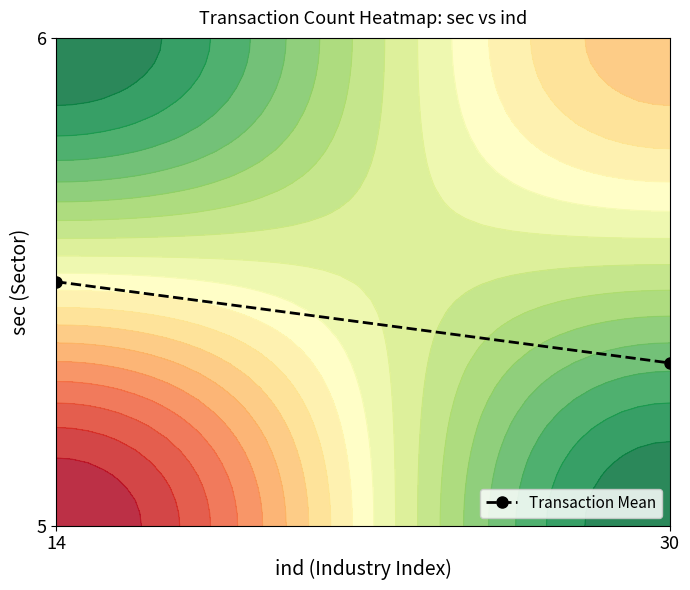

At which label is the value closest to 0?

30